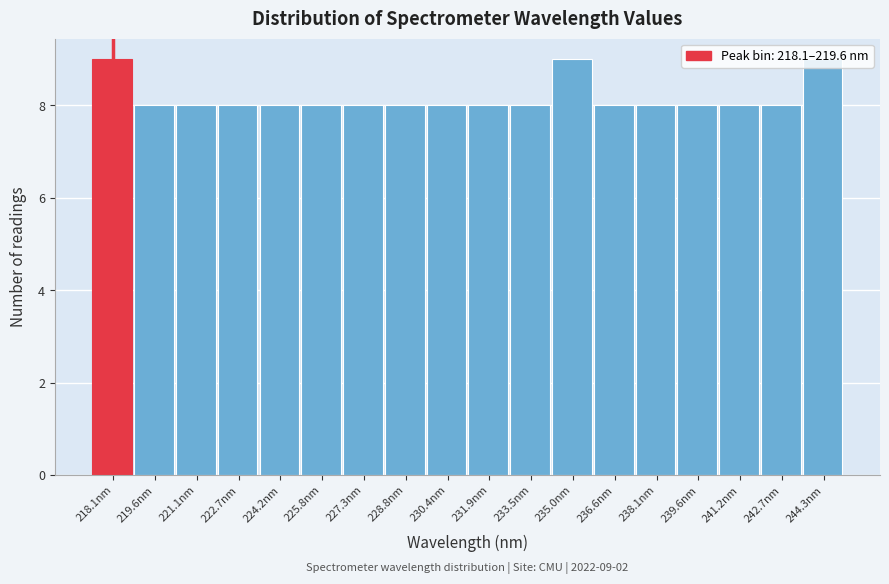

What is the ratio of the value at 242.7nm to the value at 221.1nm?

1.0